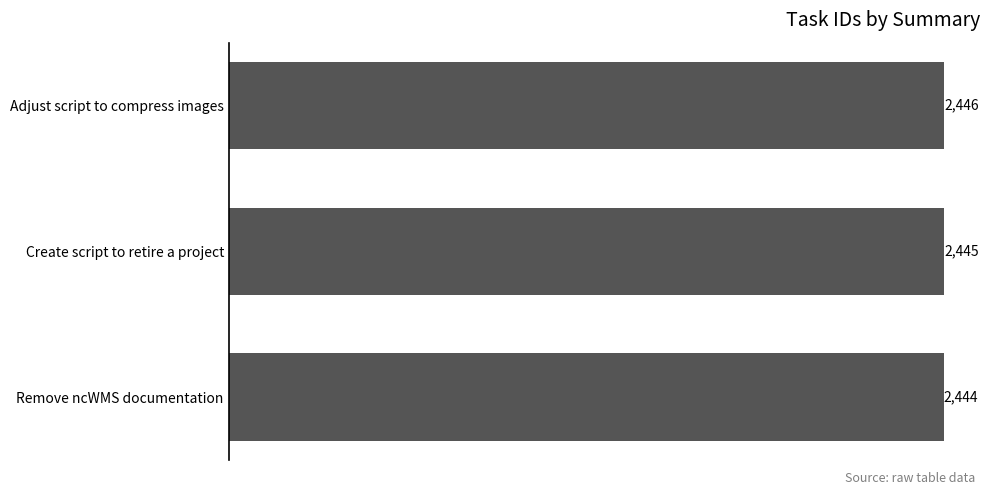

What is the sum of all values?

7335